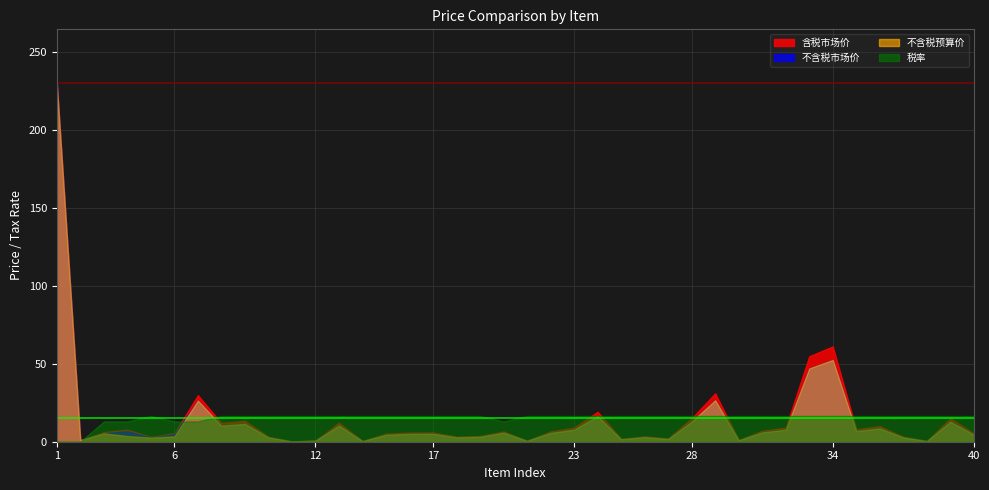

Reading right to left, list all the values displayed in this chart.

含税市场价: 40=5.3	39=14.9	38=0.5	37=3.2	36=10.0	35=8.0	34=61.1	33=54.8	32=9.0	31=7.0	30=1.1	29=31.0	28=15.0	27=2.1	26=3.4	25=1.8	24=19.2	23=9.0	22=6.6	21=0.7	20=6.6	19=3.7	18=3.3	17=5.9	16=5.9	15=5.2	14=0.5	13=12.1	12=0.8	11=0.2	10=3.2	9=13.4	8=12.0	7=29.9	6=5.4	5=3.1	4=7.7	3=6.1	2=1.0	1=230.0
不含税市场价: 40=4.6	39=12.8	38=0.4	37=2.8	36=8.6	35=6.8	34=52.5	33=47.0	32=7.7	31=6.0	30=0.9	29=26.6	28=12.9	27=1.8	26=2.9	25=1.6	24=16.5	23=7.7	22=5.7	21=0.6	20=5.8	19=3.1	18=2.8	17=5.1	16=5.0	15=4.5	14=0.4	13=10.4	12=0.7	11=0.2	10=2.8	9=11.5	8=10.3	7=26.4	6=4.8	5=2.6	4=6.8	3=5.4	2=1.0	1=230.0
不含税预算价: 40=4.6	39=12.8	38=0.4	37=2.8	36=8.6	35=6.8	34=52.5	33=47.0	32=7.7	31=6.0	30=0.9	29=26.6	28=12.9	27=1.8	26=2.9	25=1.6	24=16.5	23=7.7	22=5.7	21=0.6	20=5.8	19=3.1	18=2.8	17=5.1	16=5.0	15=4.5	14=0.4	13=10.4	12=0.7	11=0.2	10=2.8	9=11.5	8=10.3	7=26.4	6=3.4	5=2.6	4=3.6	3=5.4	2=1.0	1=230.0
税率: 40=16.5	39=16.5	38=16.5	37=16.5	36=16.5	35=16.5	34=16.5	33=16.5	32=16.5	31=16.5	30=16.5	29=16.5	28=16.5	27=16.5	26=16.5	25=16.5	24=16.5	23=16.5	22=16.5	21=16.5	20=13.0	19=16.5	18=16.5	17=16.5	16=16.5	15=16.5	14=16.5	13=16.5	12=16.5	11=16.5	10=16.5	9=16.5	8=16.5	7=13.0	6=13.0	5=16.5	4=13.0	3=13.0	2=0.0	1=0.0